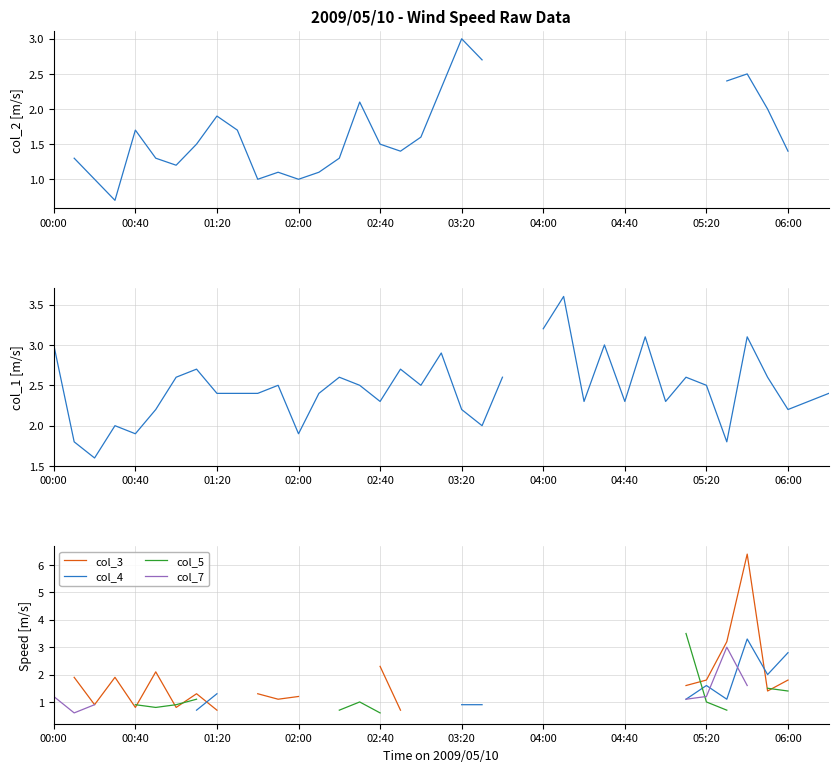

What is the label of the 36th point from the left?

35